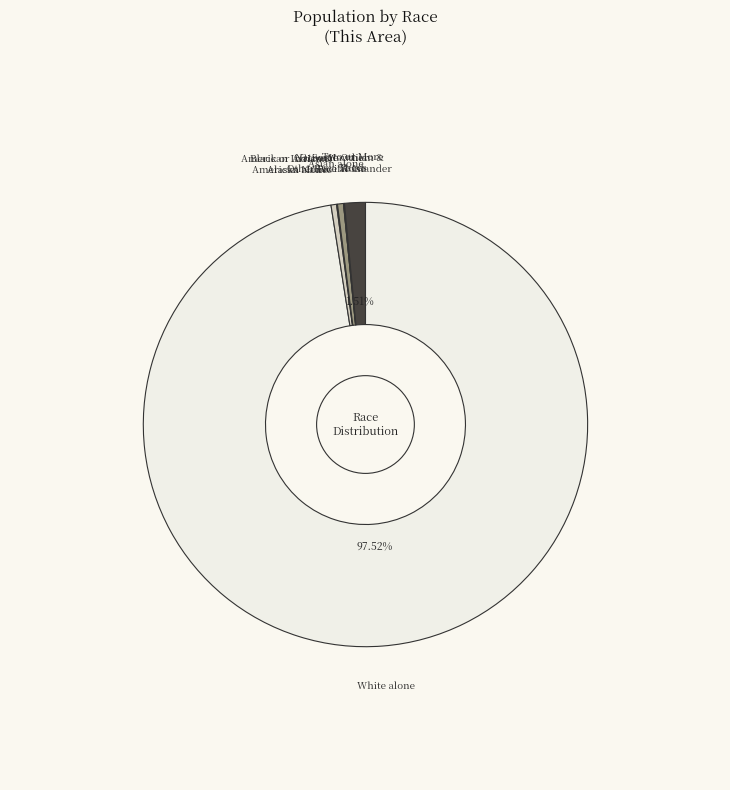

Is there a majority slice in this chart?

Yes